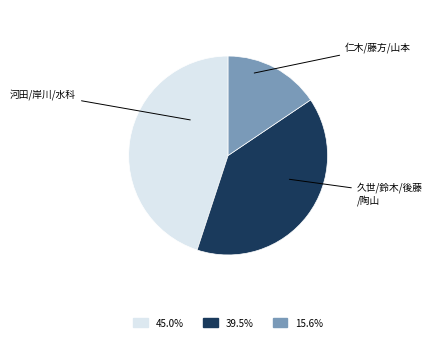

Is there a majority slice in this chart?

No